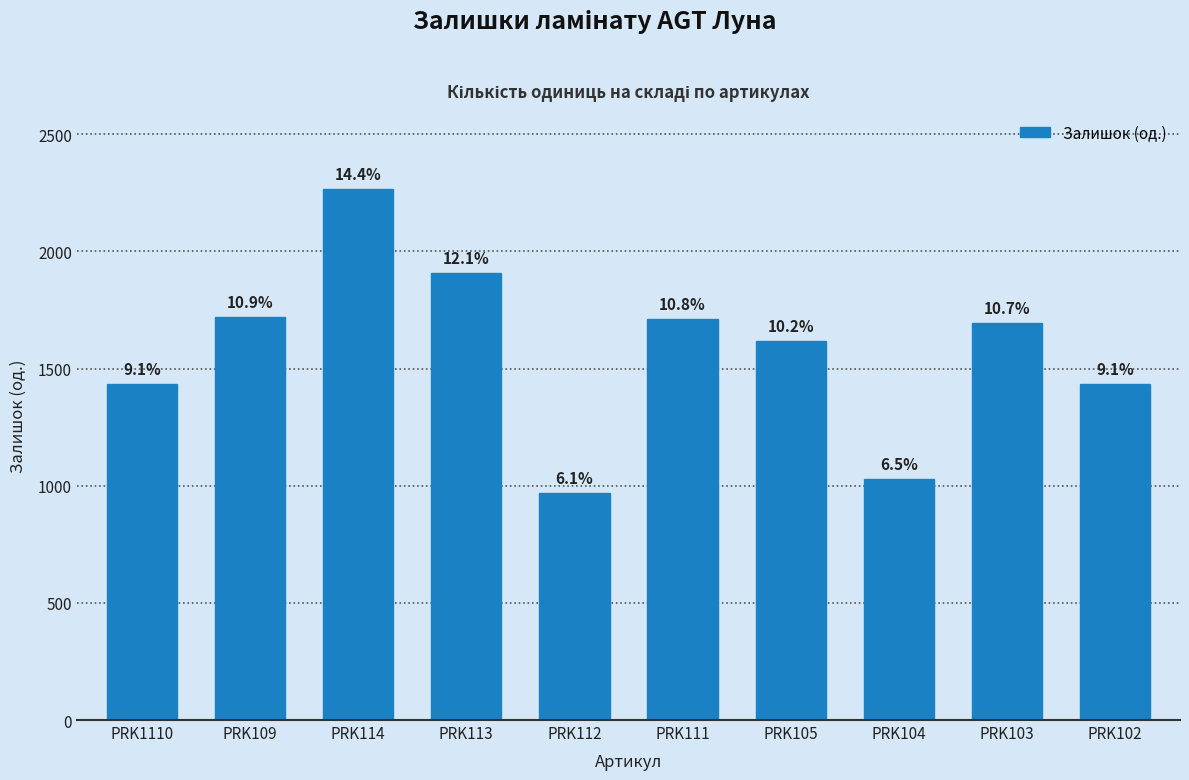

Which has a higher value, PRK103 or PRK104?

PRK103